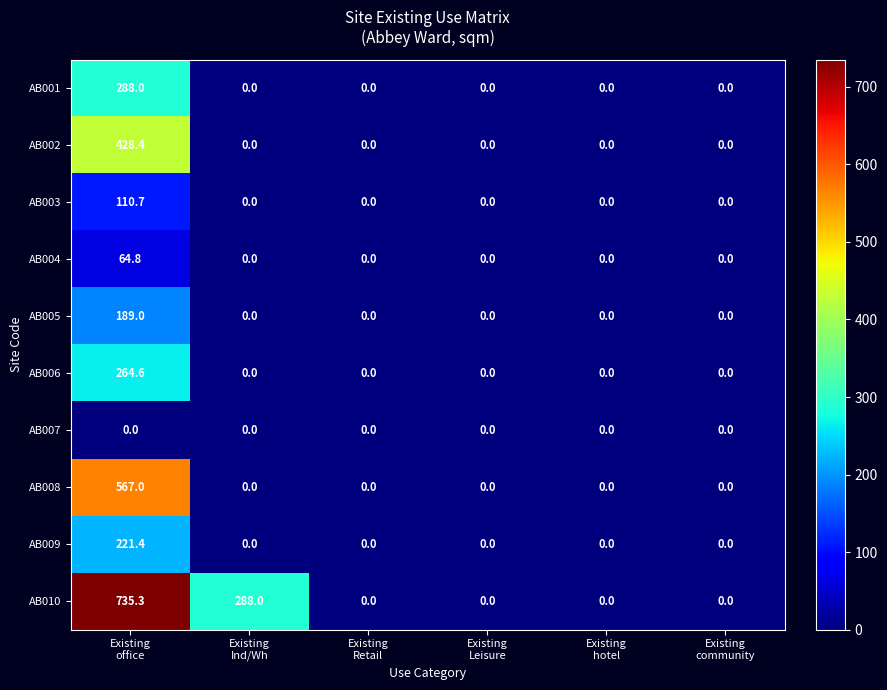

At which category is the sum across all series the highest?

Existing
office